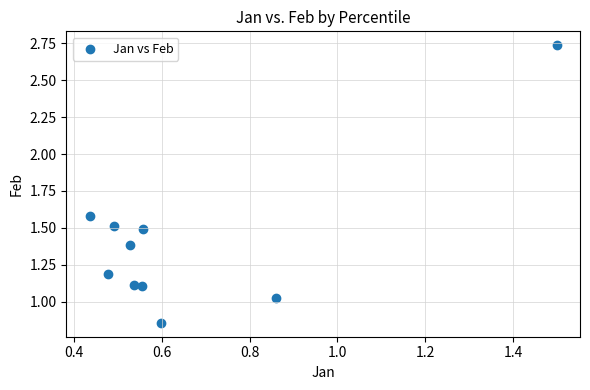

What is the range of X values (max minus min)?

1.1